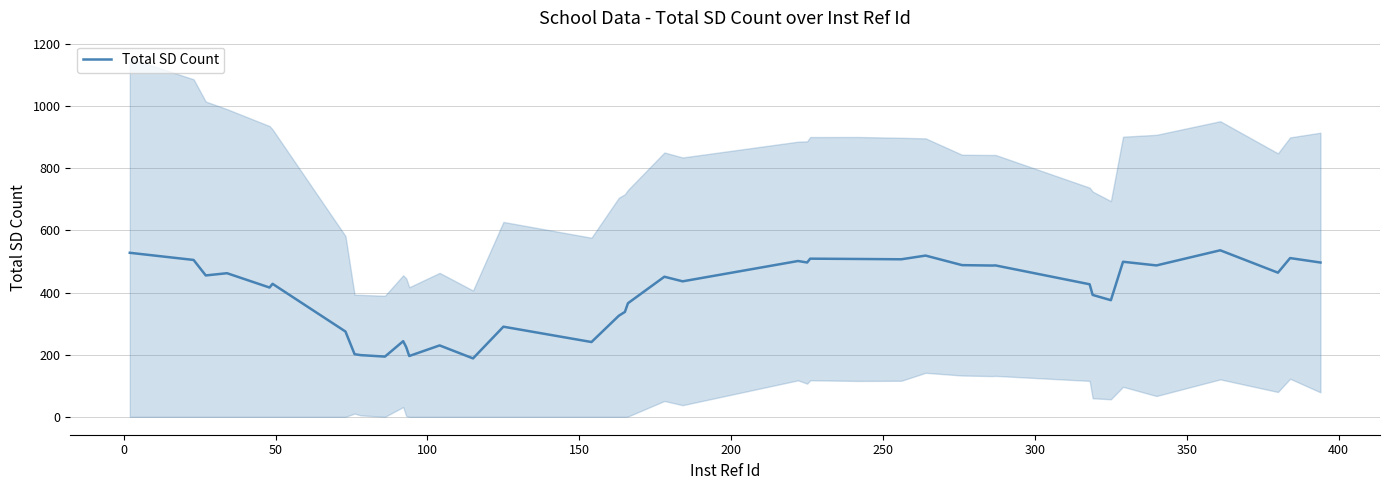

Count the number of data series in this chart.

1